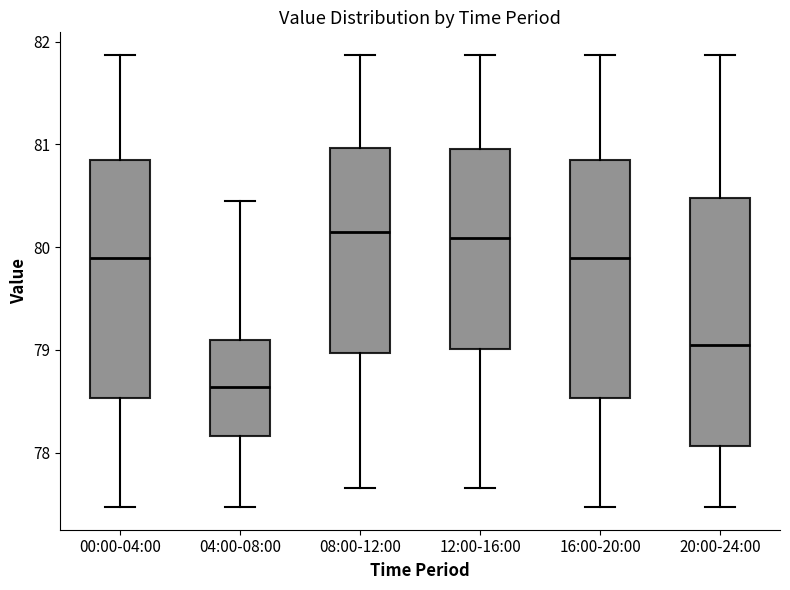

Reading left to right, read every box against the y-axis: the position of its median line, the range the box covers, and the ends of its whiskers. The values are not printed on the chart, so give them approximately, as read against the axis.

00:00-04:00: median 79.9, box 78.5 to 80.8, whiskers 77.5 to 81.9
04:00-08:00: median 78.6, box 78.2 to 79.1, whiskers 77.5 to 80.5
08:00-12:00: median 80.1, box 79.0 to 81.0, whiskers 77.7 to 81.9
12:00-16:00: median 80.1, box 79.0 to 81.0, whiskers 77.7 to 81.9
16:00-20:00: median 79.9, box 78.5 to 80.8, whiskers 77.5 to 81.9
20:00-24:00: median 79.0, box 78.1 to 80.5, whiskers 77.5 to 81.9